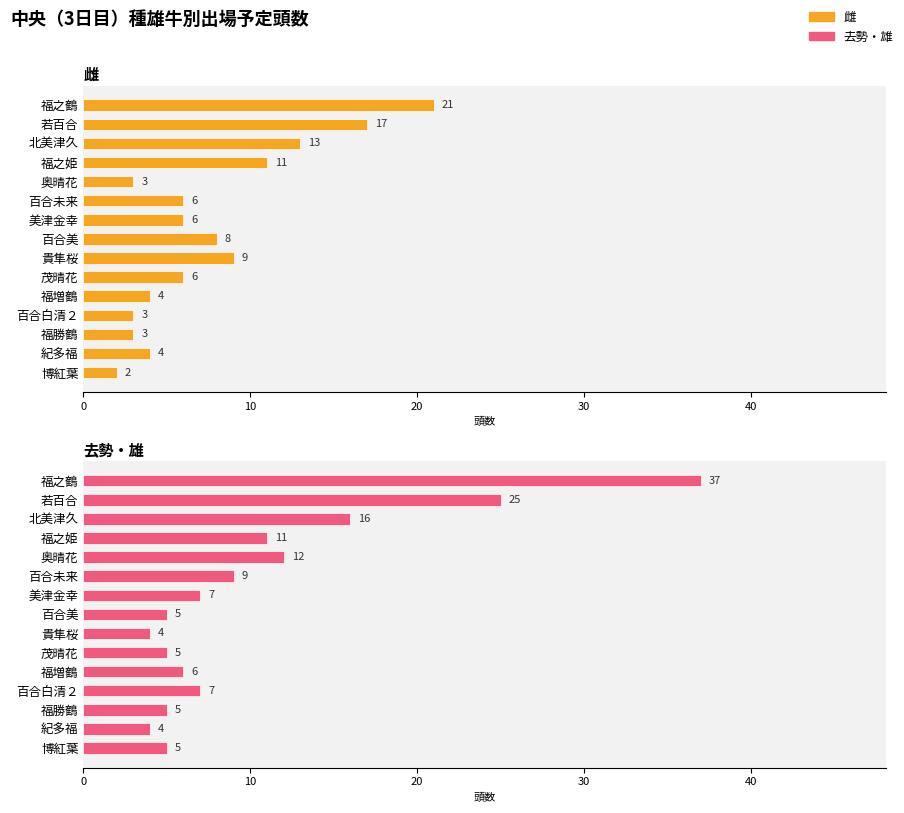

How many data points does each series have?

15